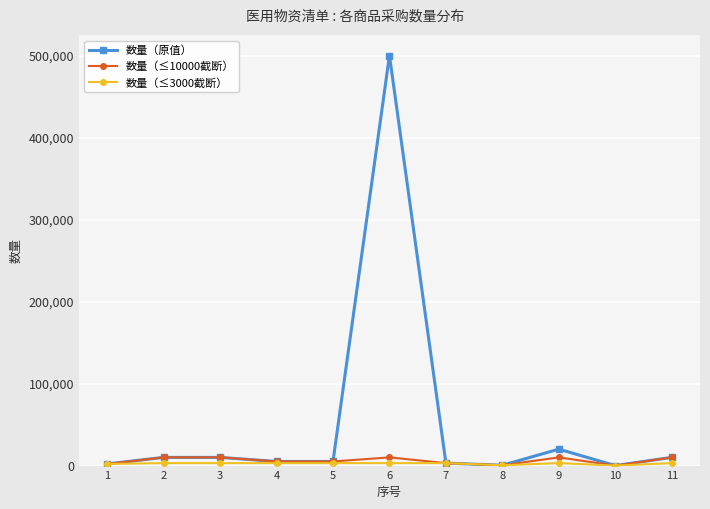

What is the maximum value shown in the chart?

500000